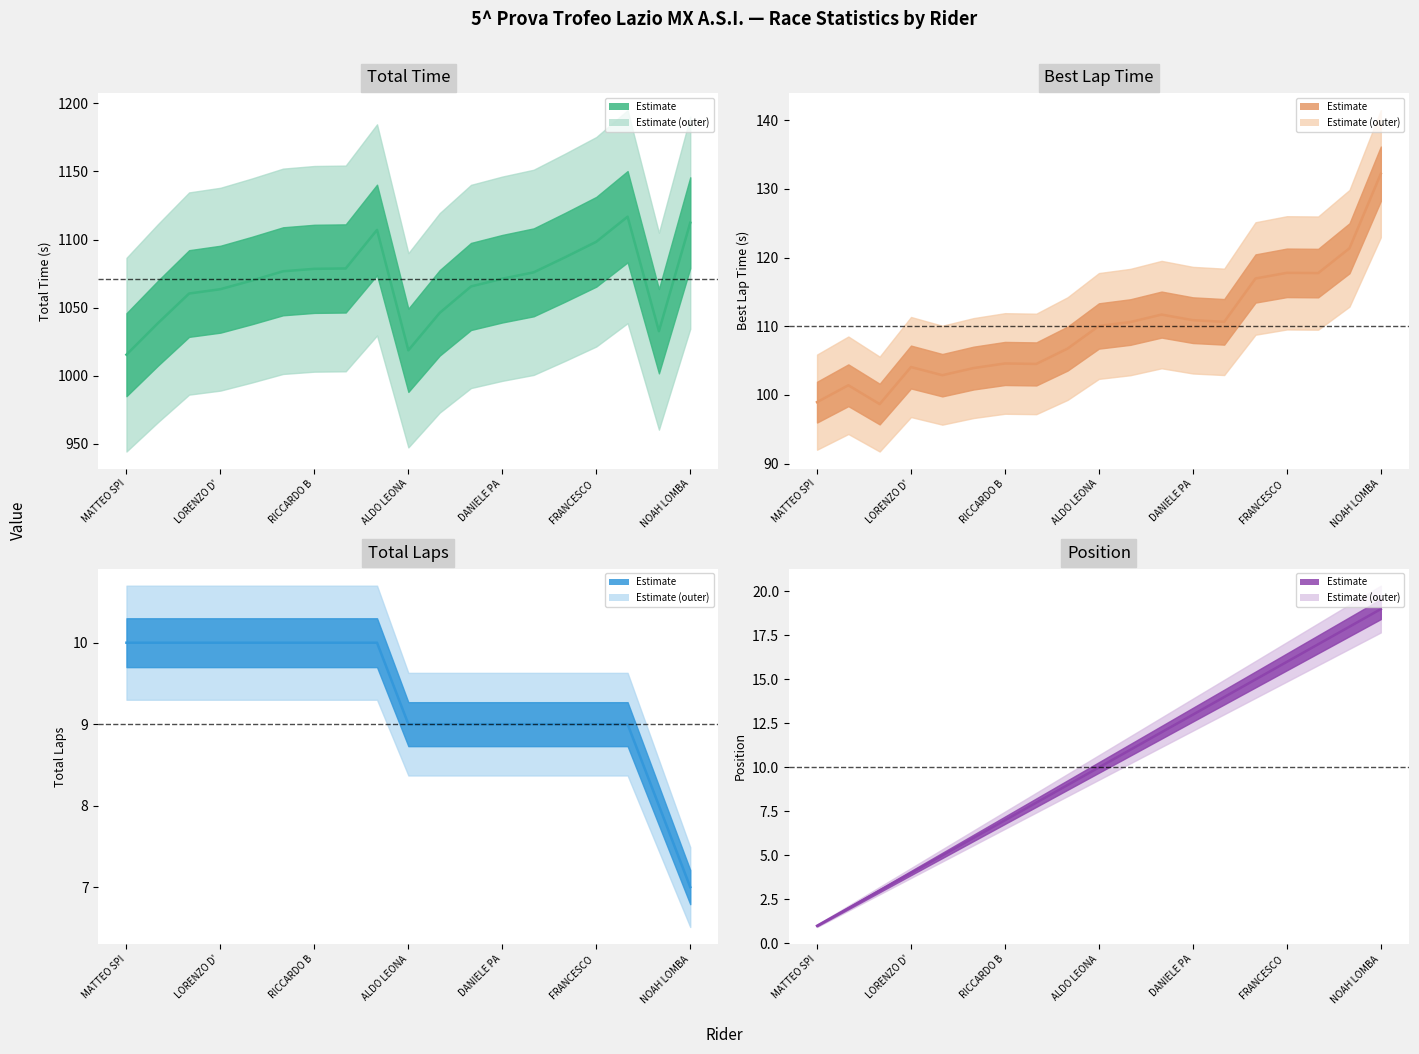

In Best Lap time, how many points are lower than both neighbors (excluding endpoints)?

5